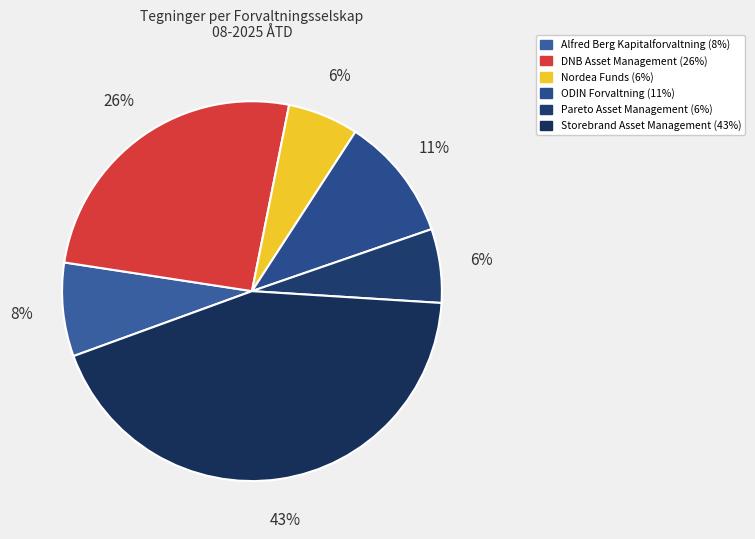

To the nearest percent, what portion does Alfred Berg Kapitalforvaltning represent?

8%